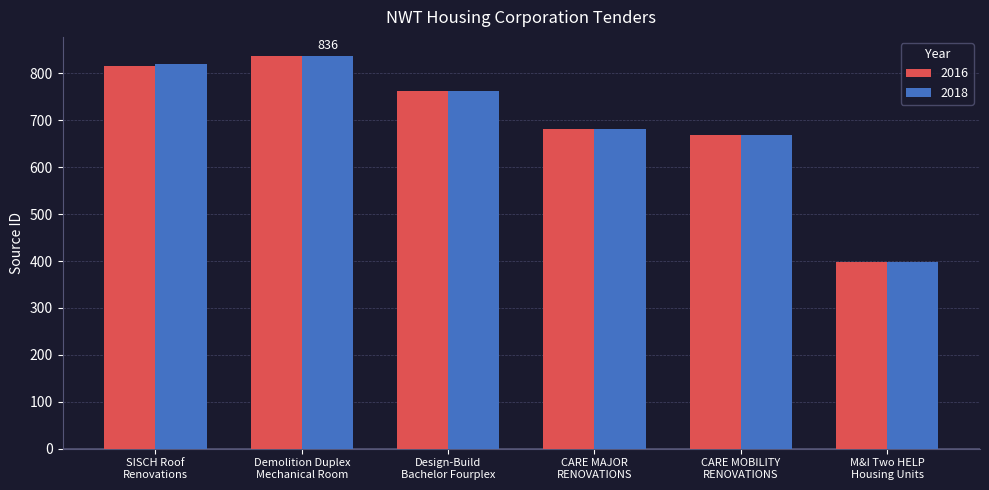

The value of 2018 at CARE MOBILITY
RENOVATIONS is 669. True or false?

True